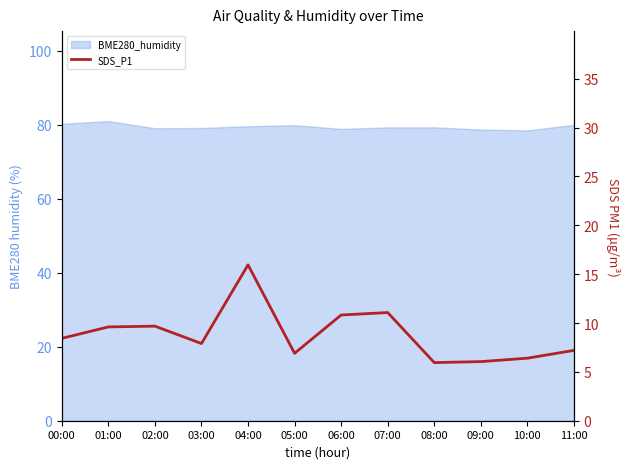

List the labels in order of value, smallest first.

08:00, 09:00, 10:00, 05:00, 11:00, 03:00, 00:00, 01:00, 02:00, 06:00, 07:00, 04:00